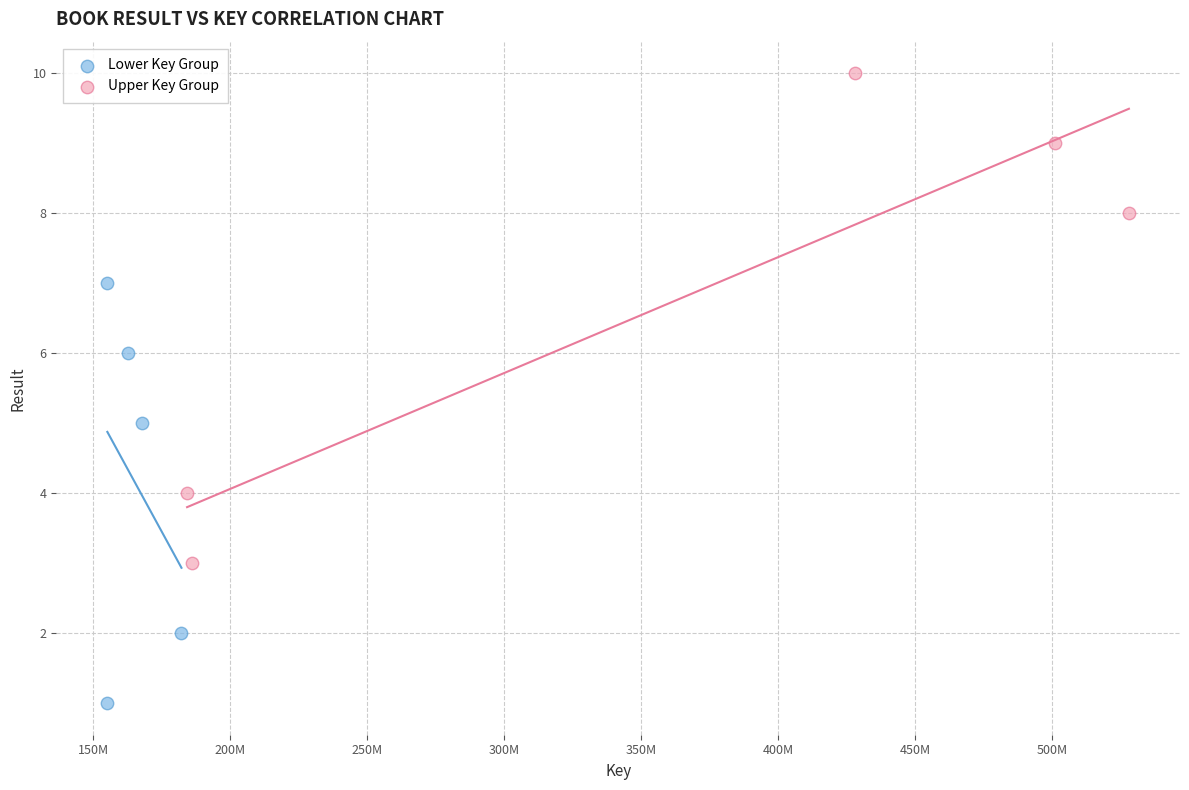

Which series has the largest Y range (max minus min)?

Upper Key Group